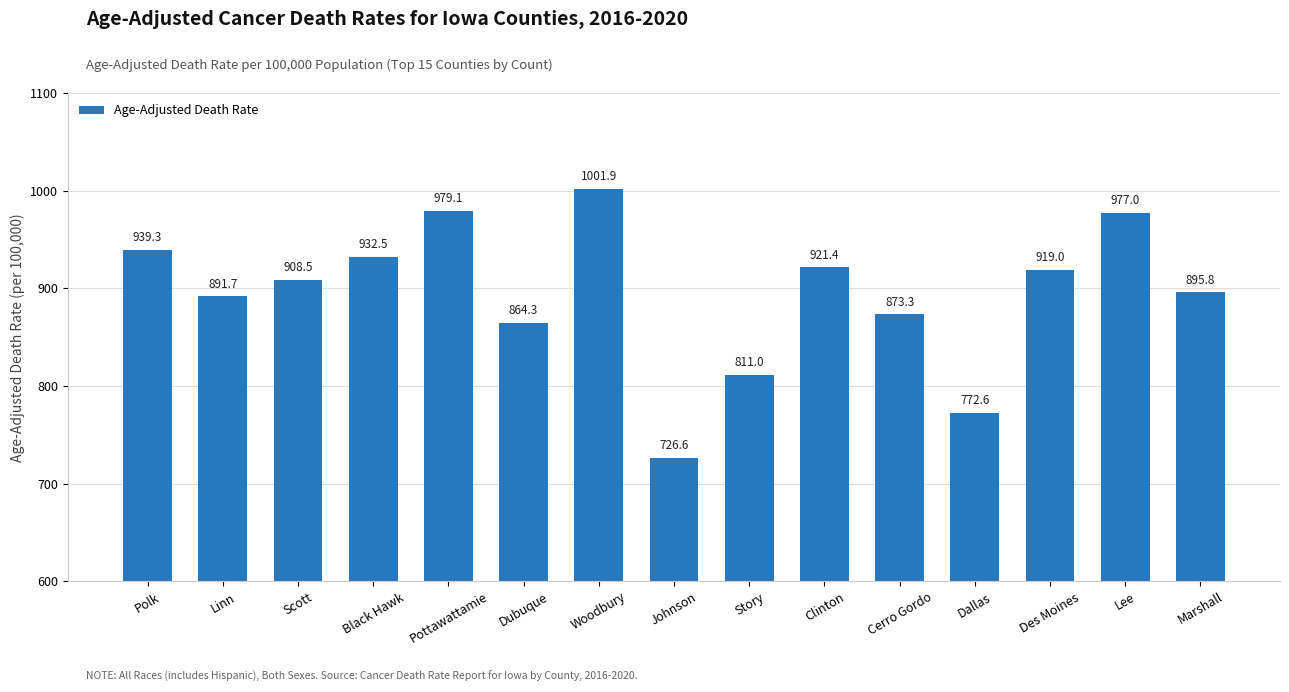

The value at Story is 811.0. True or false?

True